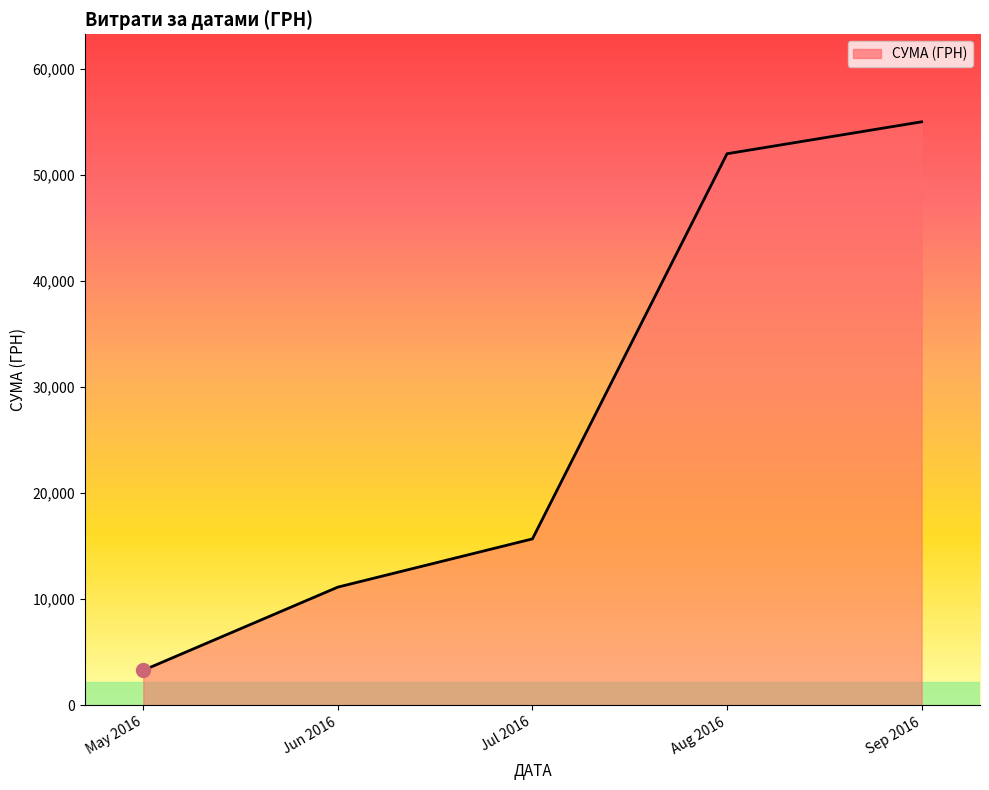

Where is the data nearest to the value 29150?

Jul 2016